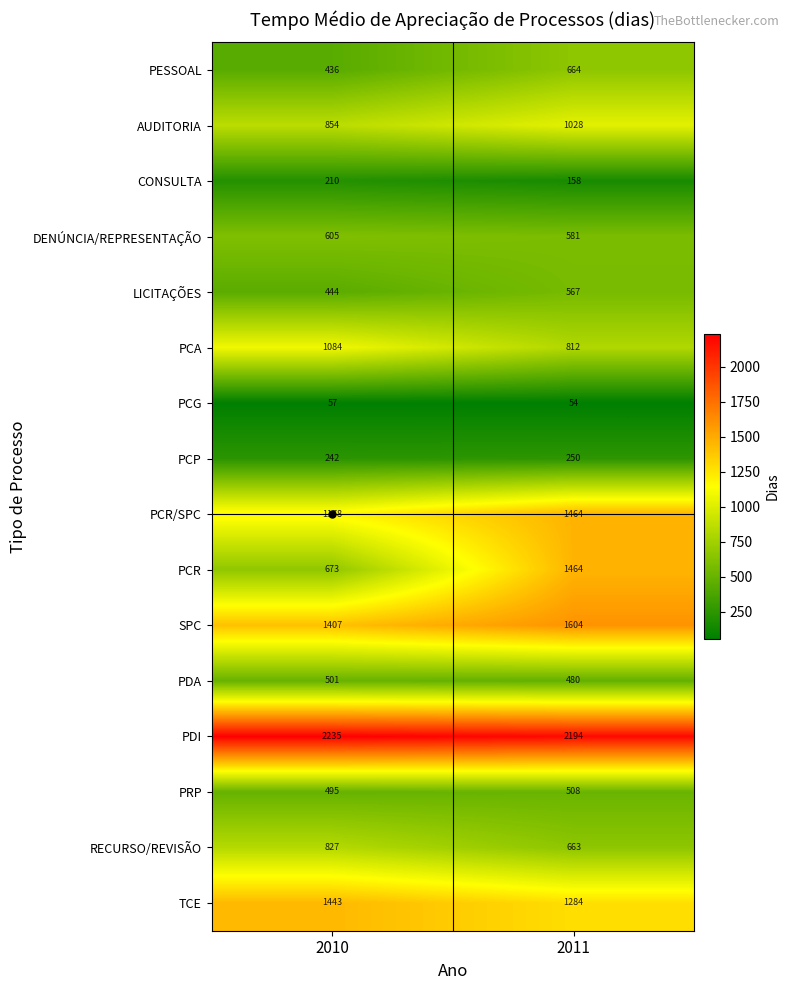

Which series has the largest range (max minus min)?

PCR